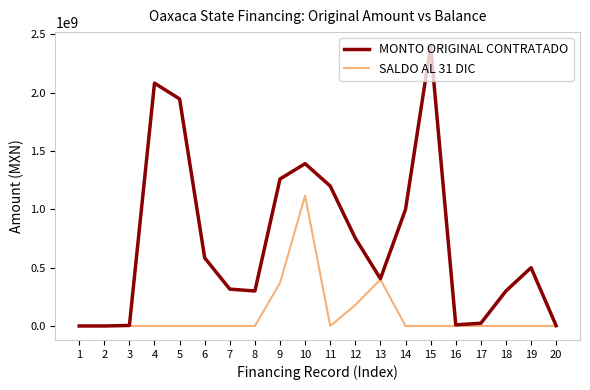

Which series changed the most between 11 and 13?

MONTO ORIGINAL CONTRATADO